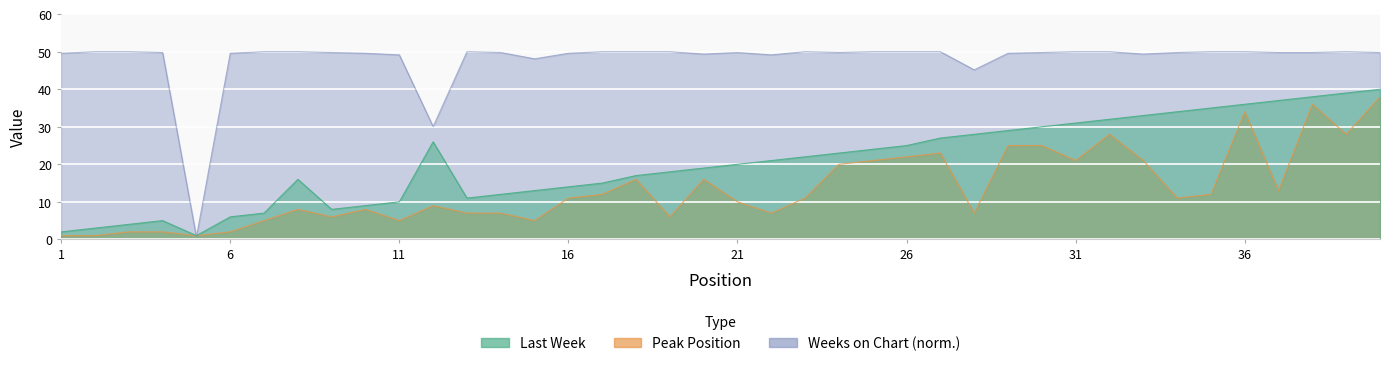

Which series has the largest total across all categories?

Weeks on Chart